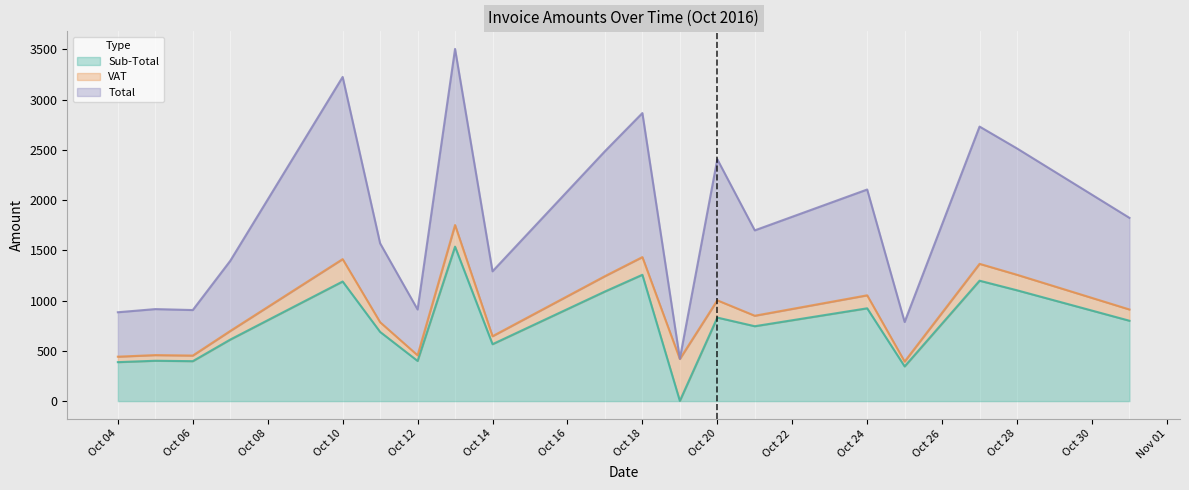

Which label corresponds to the smallest value in the chart?

2016-10-19